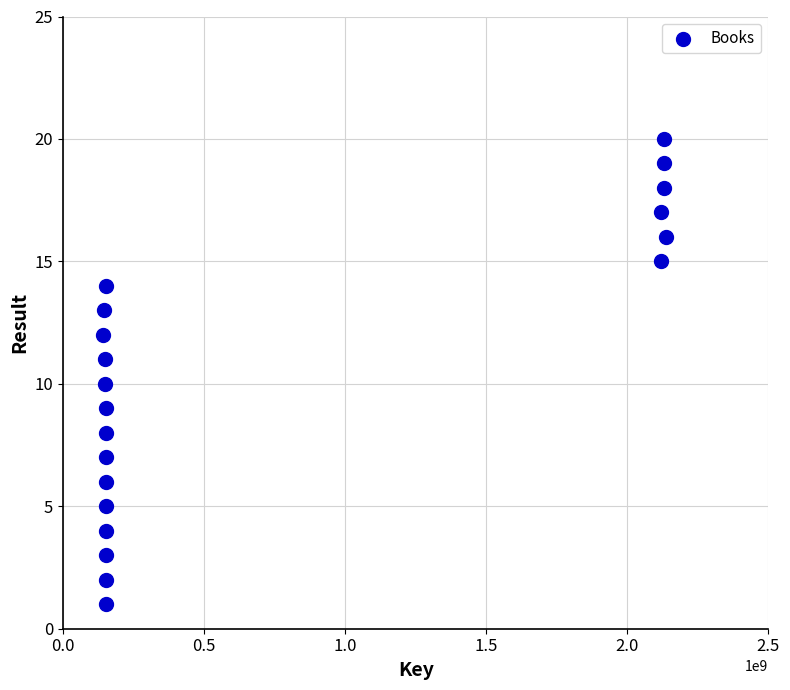

What is the range of Y values (max minus min)?

19